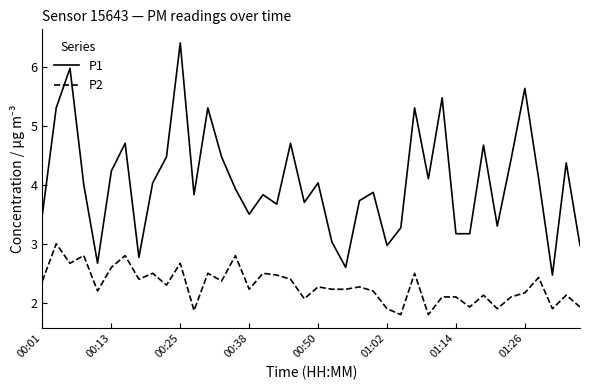

Count the number of data series in this chart.

2